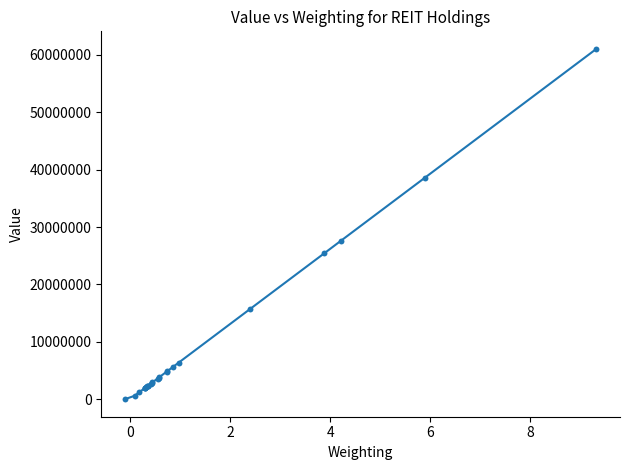

What Y value in the scatter plot is closest to 30520500?

27554000